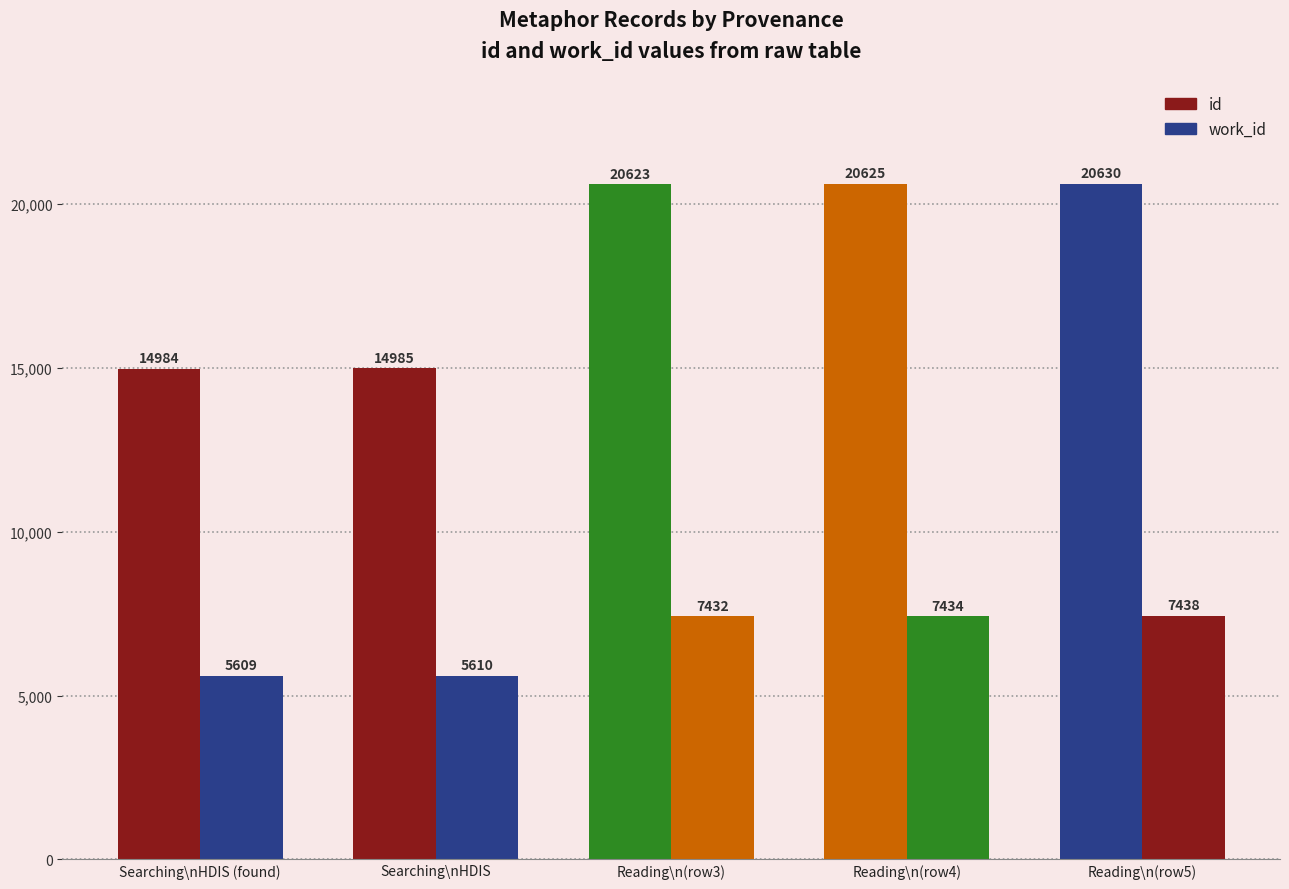

What is the value of the id bar at the 2nd from the left?

14985